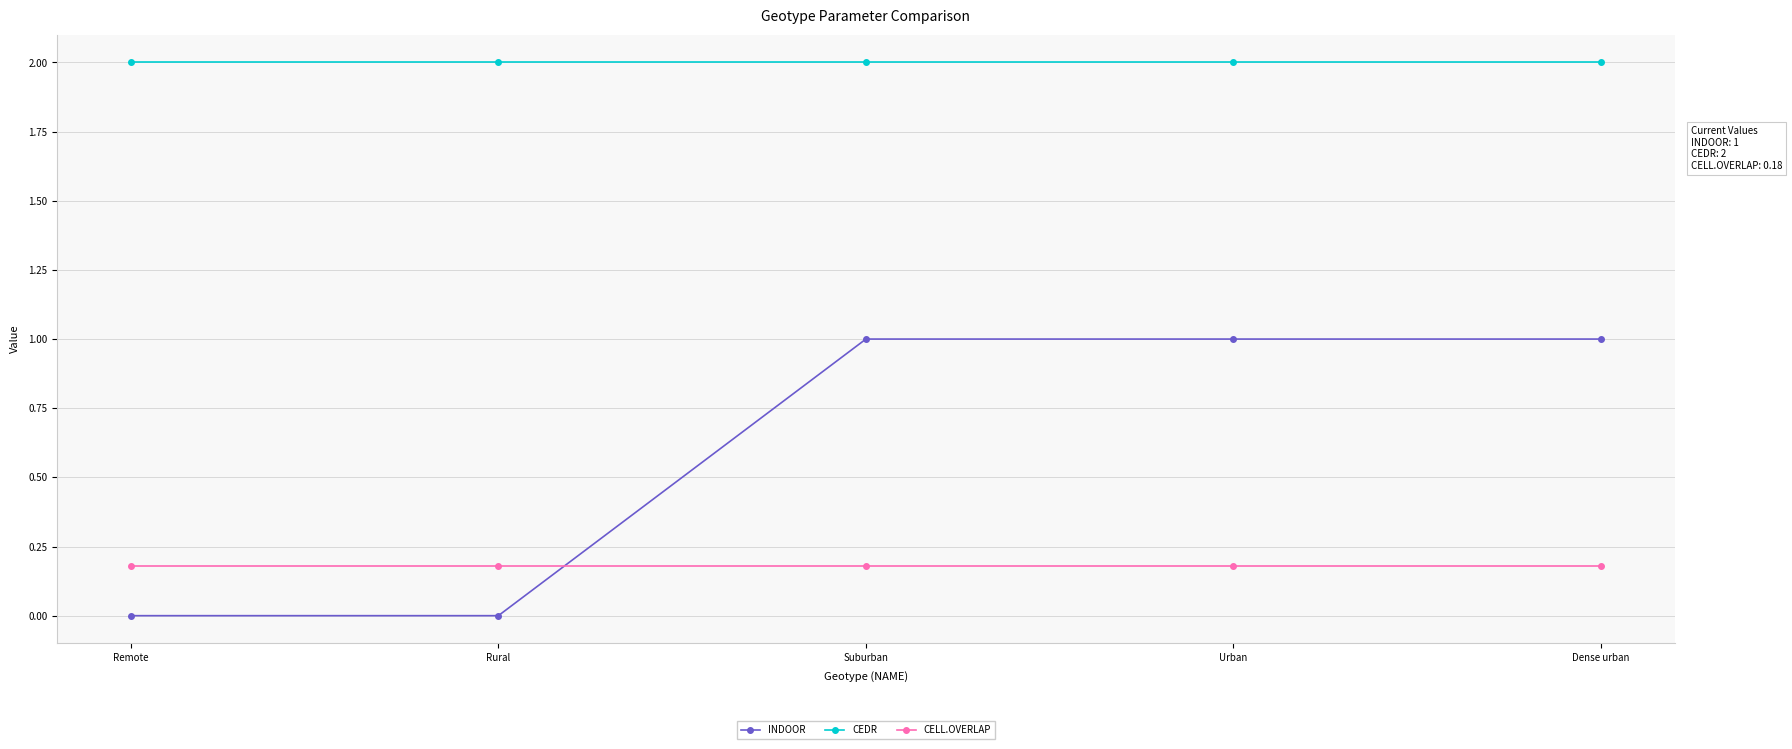

At Urban, list the series in order from smallest to largest.

CELL.OVERLAP, INDOOR, CEDR